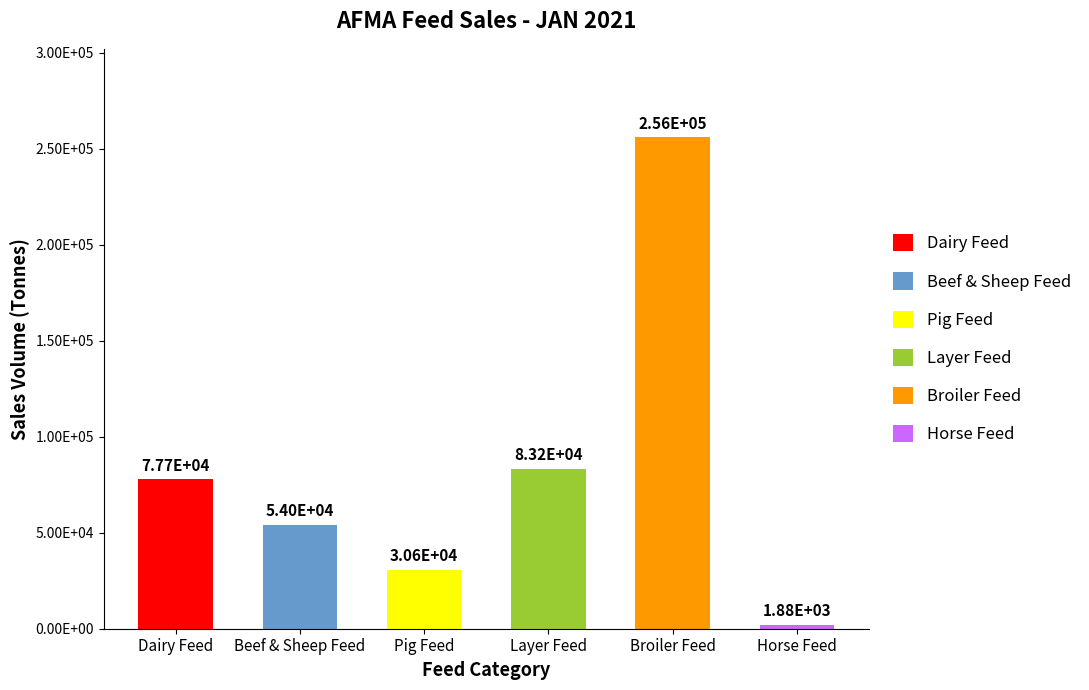

What is the difference between the maximum and minimum values?

253973